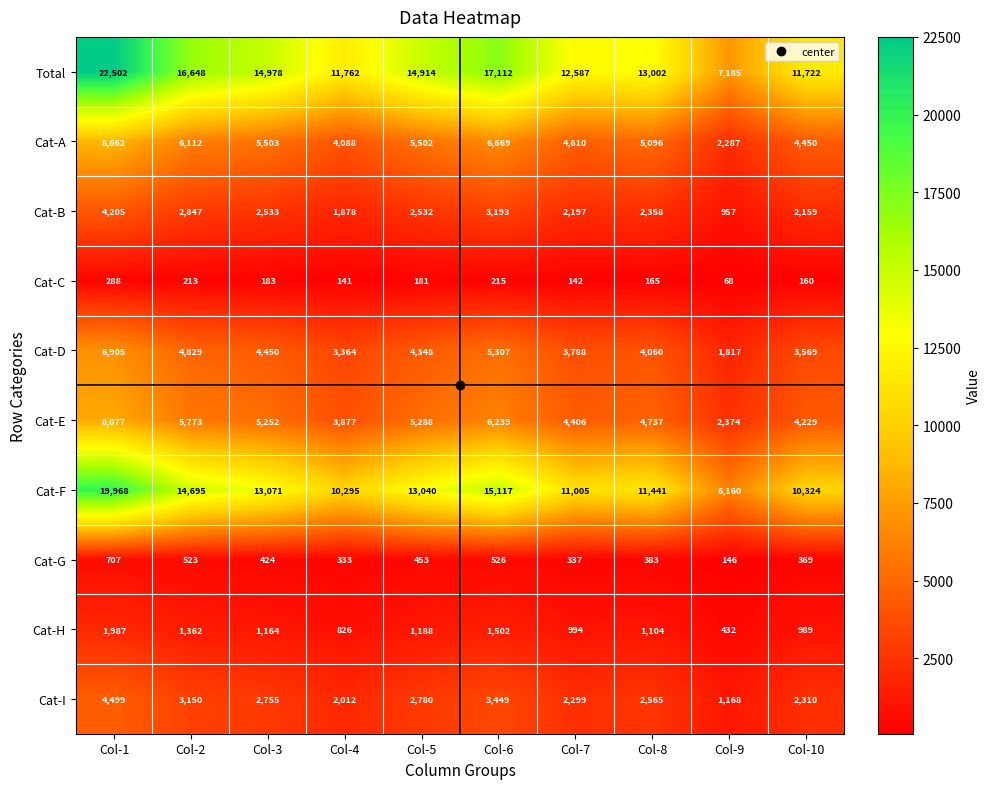

Count the number of data series in this chart.

10